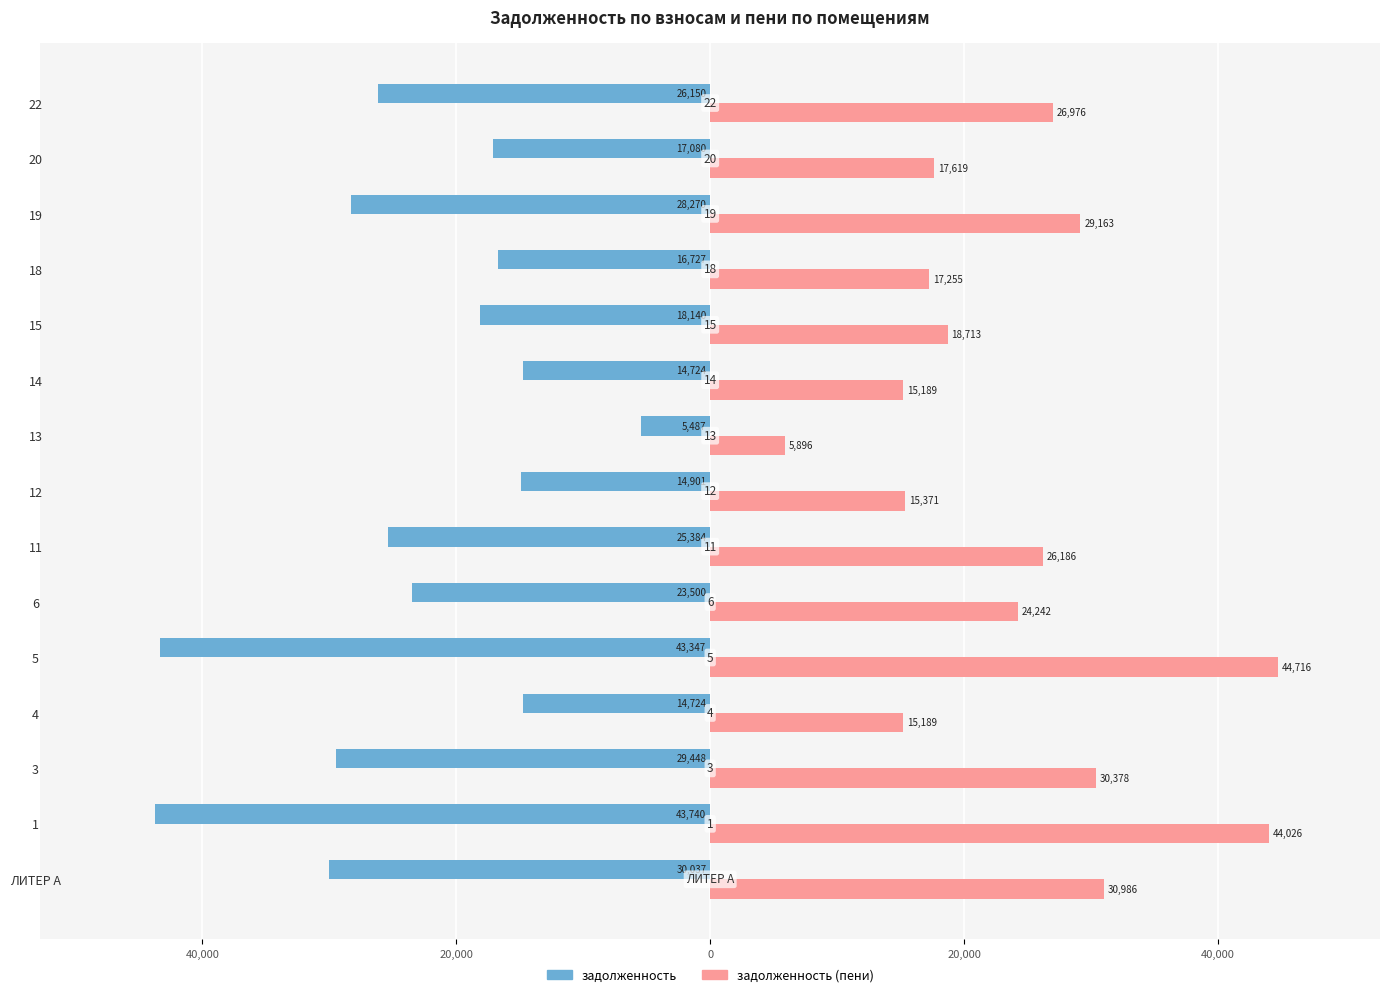

What are all the series names shown in the legend?

задолженность, задолженность (пени)